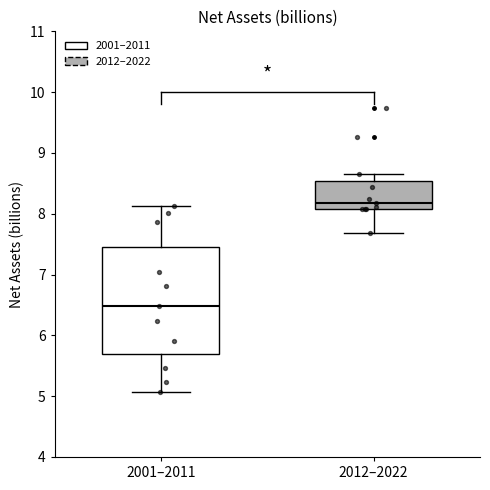

Reading left to right, transcribe this box plot: for each box, give where its median line is, the range the box spans, and where its two whiskers end, as read against the y-axis. The values are not printed on the chart, so give them approximately, as read against the axis.

2001–2011: median 6.5, box 5.7 to 7.5, whiskers 5.1 to 8.1
2012–2022: median 8.2, box 8.1 to 8.5, whiskers 7.7 to 8.6